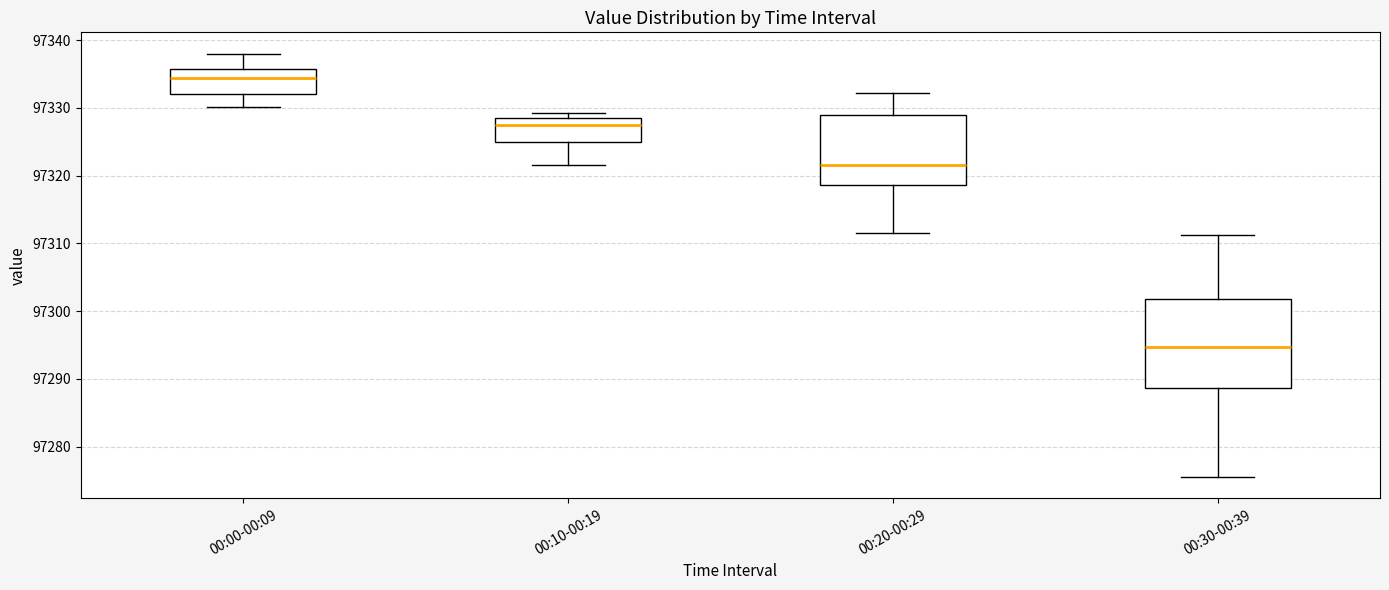

Reading left to right, read every box against the y-axis: the position of its median line, the range the box covers, and the ends of its whiskers. The values are not printed on the chart, so give them approximately, as read against the axis.

00:00-00:09: median 97334, box 97332 to 97336, whiskers 97330 to 97338
00:10-00:19: median 97327, box 97325 to 97329, whiskers 97322 to 97329 (just above the box's upper edge)
00:20-00:29: median 97322, box 97319 to 97329, whiskers 97312 to 97332
00:30-00:39: median 97295, box 97289 to 97302, whiskers 97276 to 97311